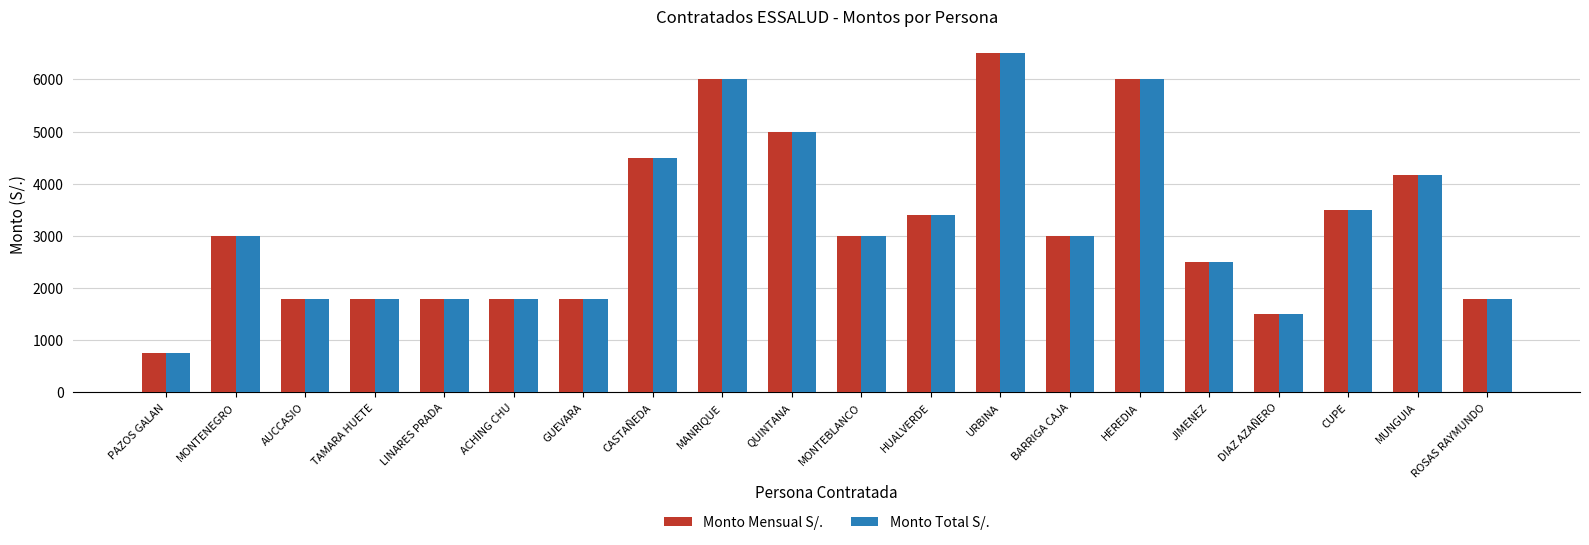

How many groups of bars are there?

20